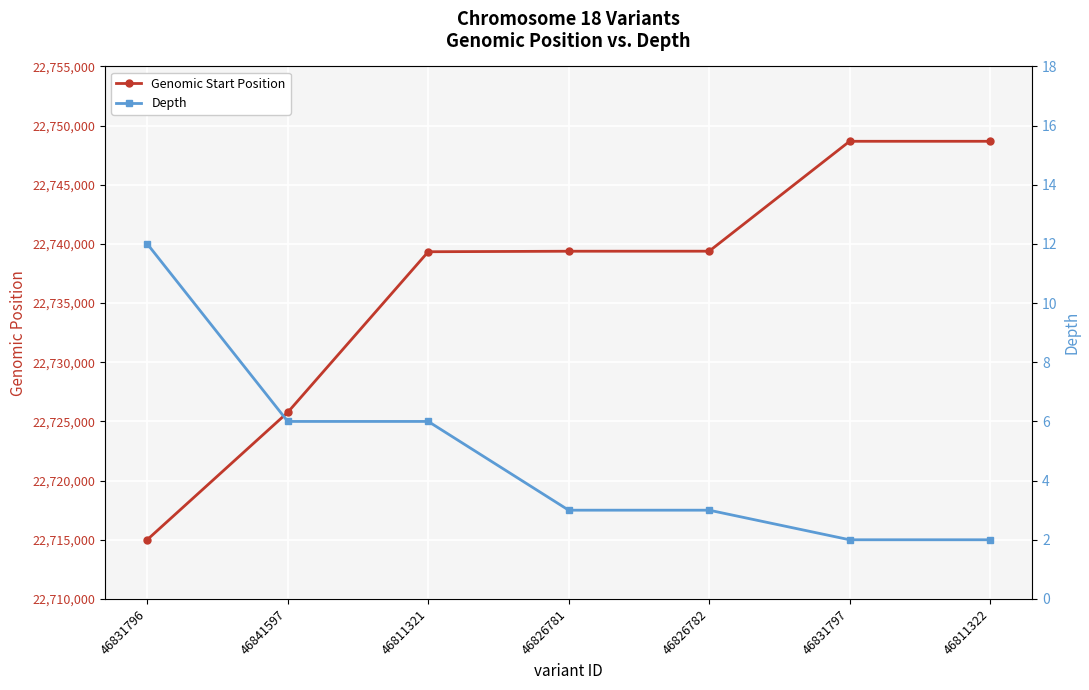

What is the difference between the highest and lowest values at 46831796?

22714997